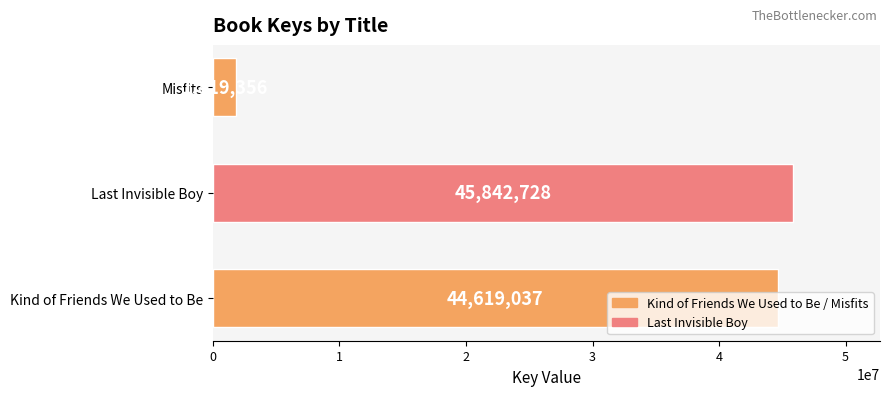

Count the number of data series in this chart.

1